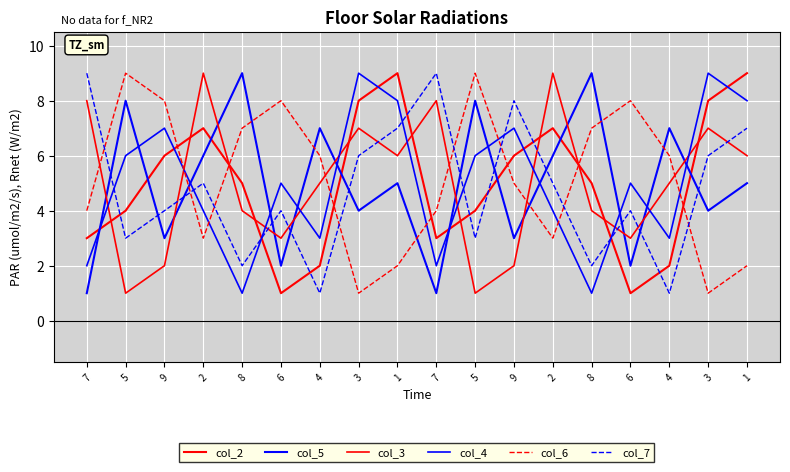

Which series has the largest range (max minus min)?

col_2